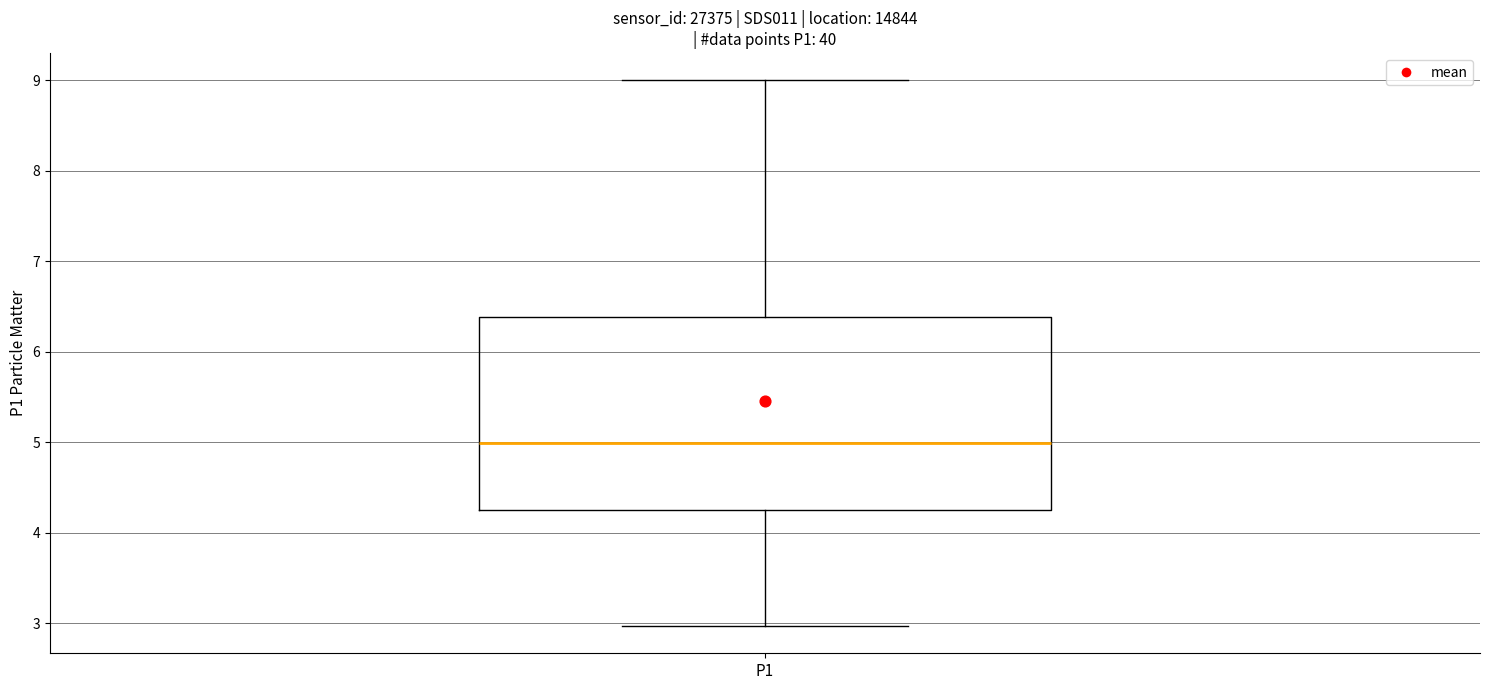

Transcribe this box plot: give where the median line is, the range the box spans, and where the two whiskers end, as read against the y-axis. The values are not printed on the chart, so give them approximately, as read against the axis.

median 5.0, box 4.3 to 6.4, whiskers 3.0 to 9.0